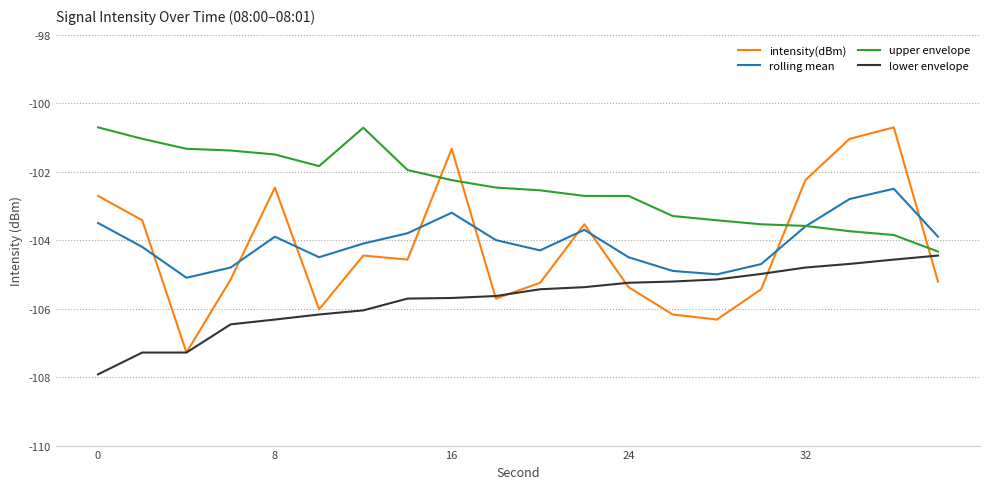

What is the average value of the upper envelope series?

-102.4